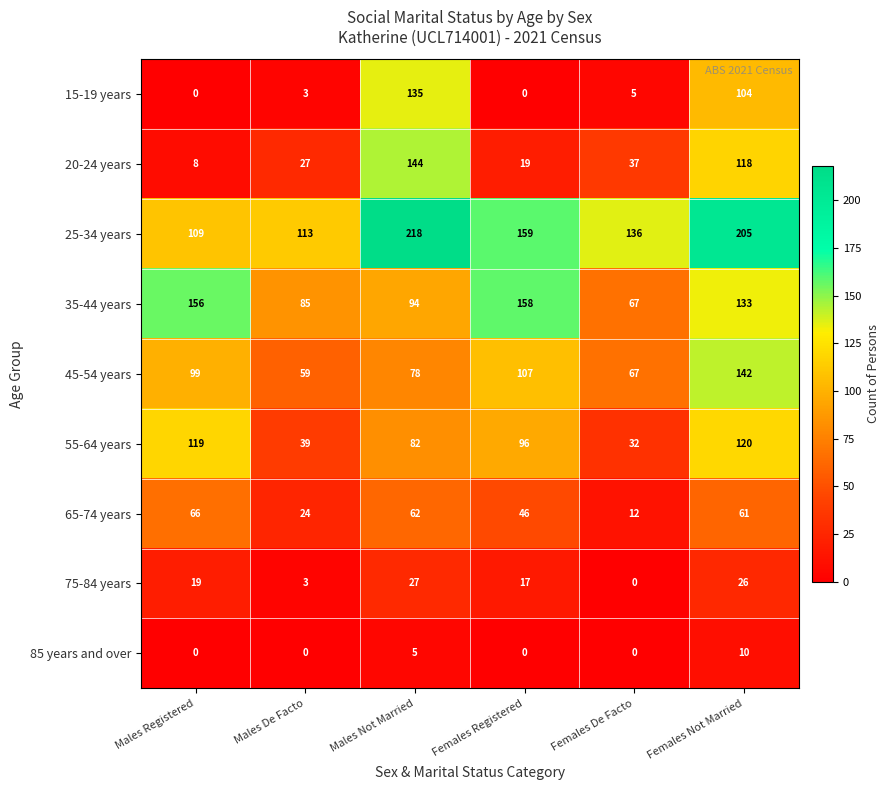

Rank the series by their maximum value, from lowest to highest.

85 years and over, 75-84 years, 65-74 years, 55-64 years, 15-19 years, 45-54 years, 20-24 years, 35-44 years, 25-34 years